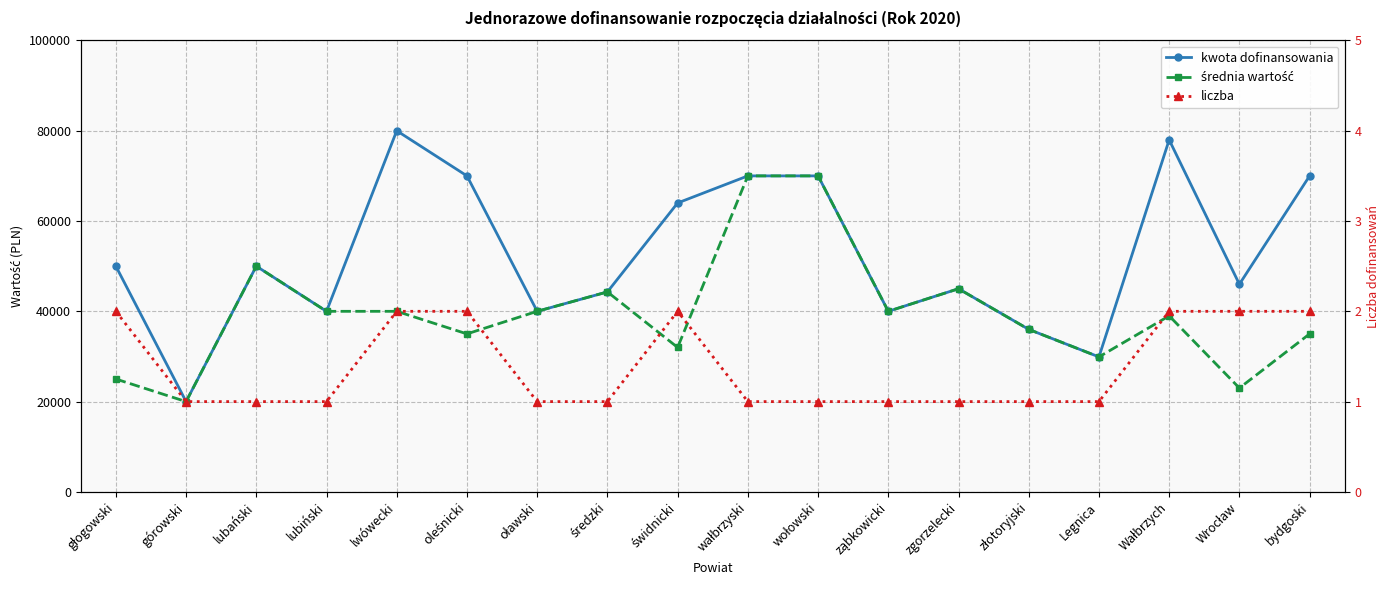

List the series in order of their overall mean, lowest first.

liczba, średnia wartość, kwota dofinansowania